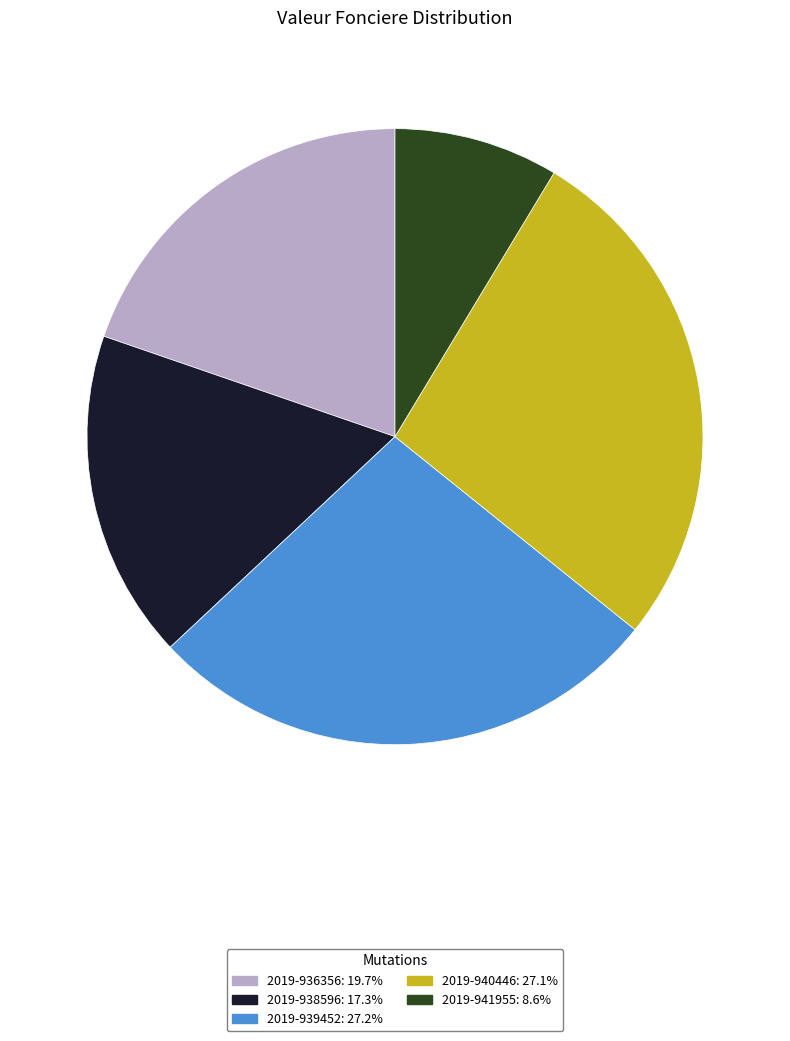

Is 2019-940446 the majority of the pie?

No